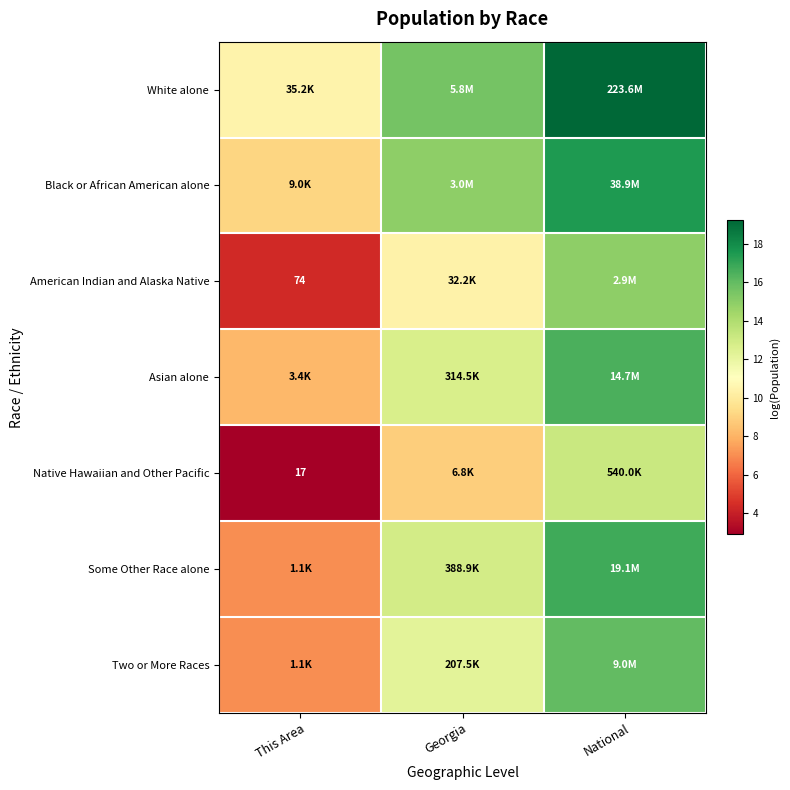

What is the sum of all Some Other Race alone values?

36.7